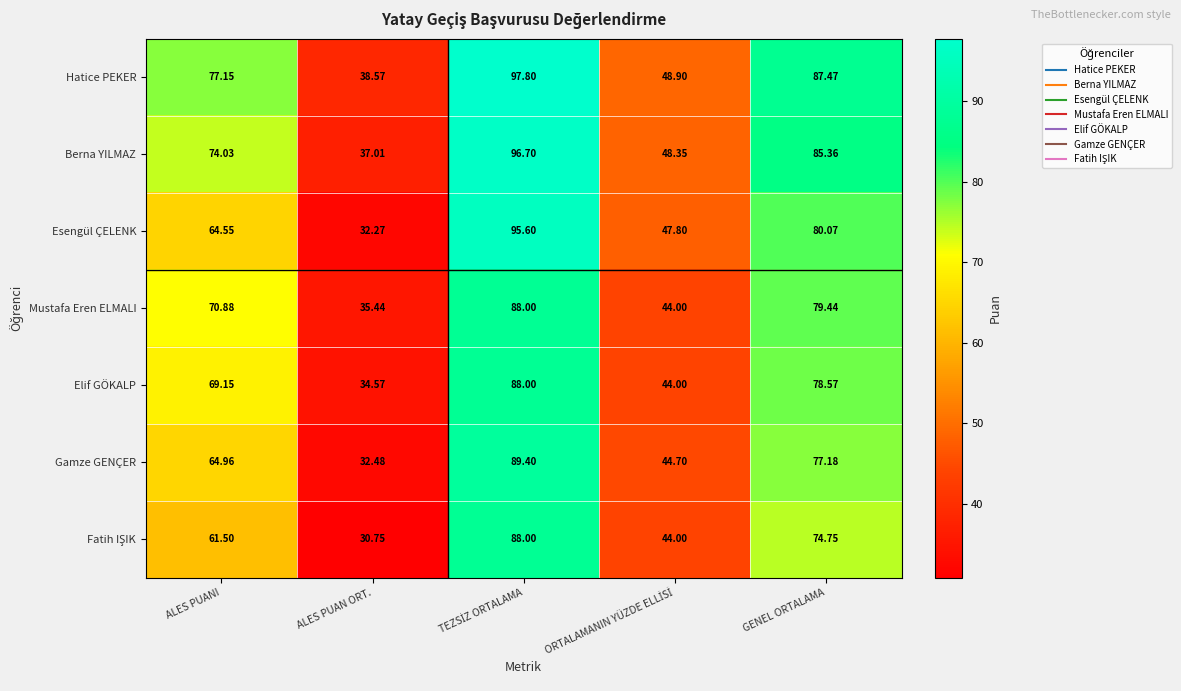

Which series changed the most between ALES PUANI and ALES PUAN ORT.?

Hatice PEKER